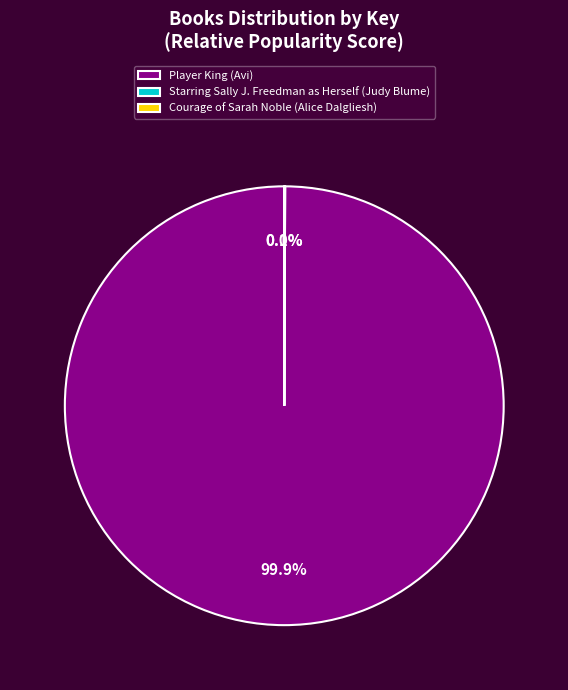

Which category has the biggest portion of the pie?

Player King (Avi)